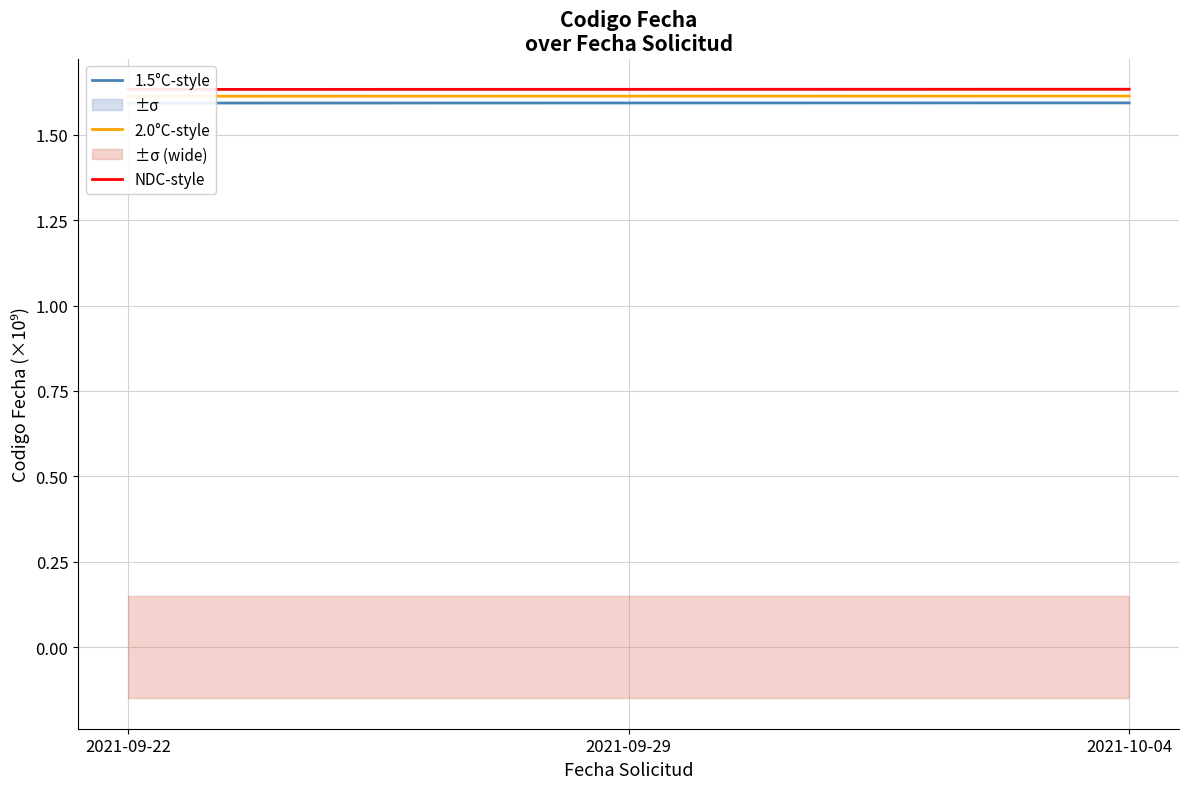

Which series changed the most between 2021-09-22 and 2021-10-04?

estado (NDC-style)